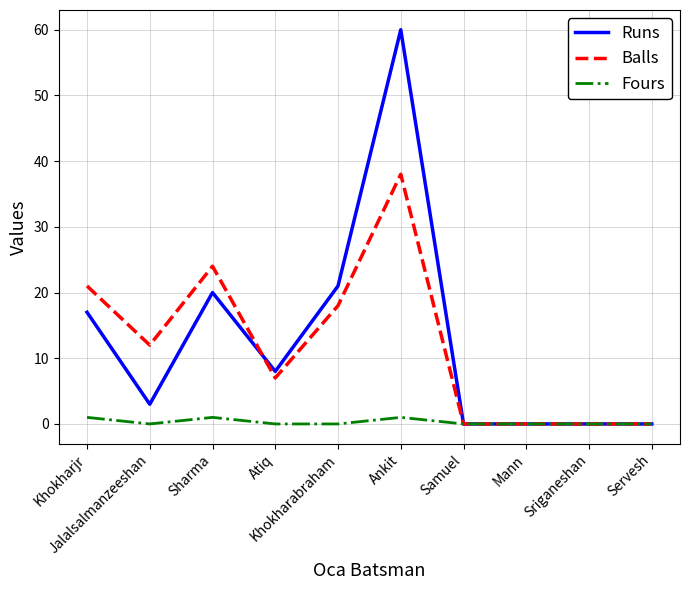

How many lines are shown in the chart?

3